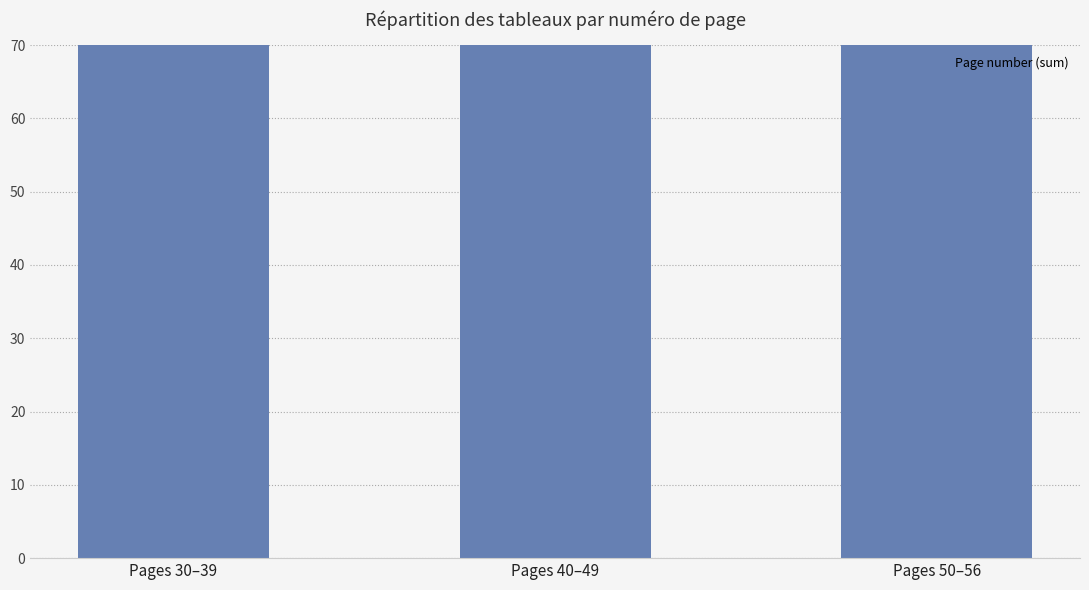

Between Pages 40–49 and Pages 30–39, which is larger?

Pages 40–49